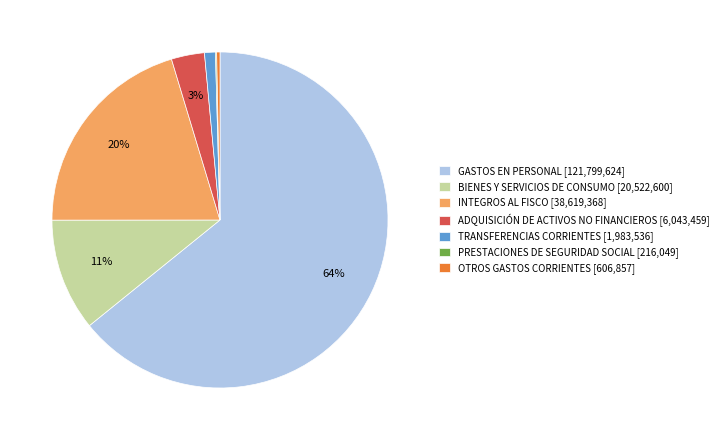

To the nearest percent, what is the difference between the OTROS GASTOS CORRIENTES [606,857] and ADQUISICIÓN DE ACTIVOS NO FINANCIEROS [6,043,459] slice percentages?

3%